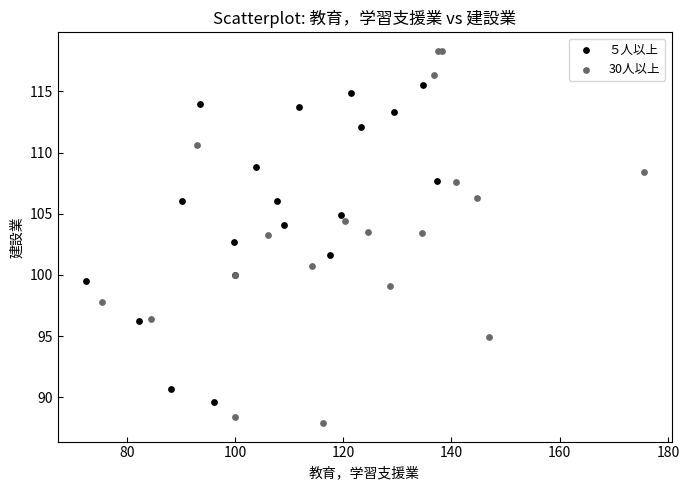

Which series contains the highest Y value?

30人以上